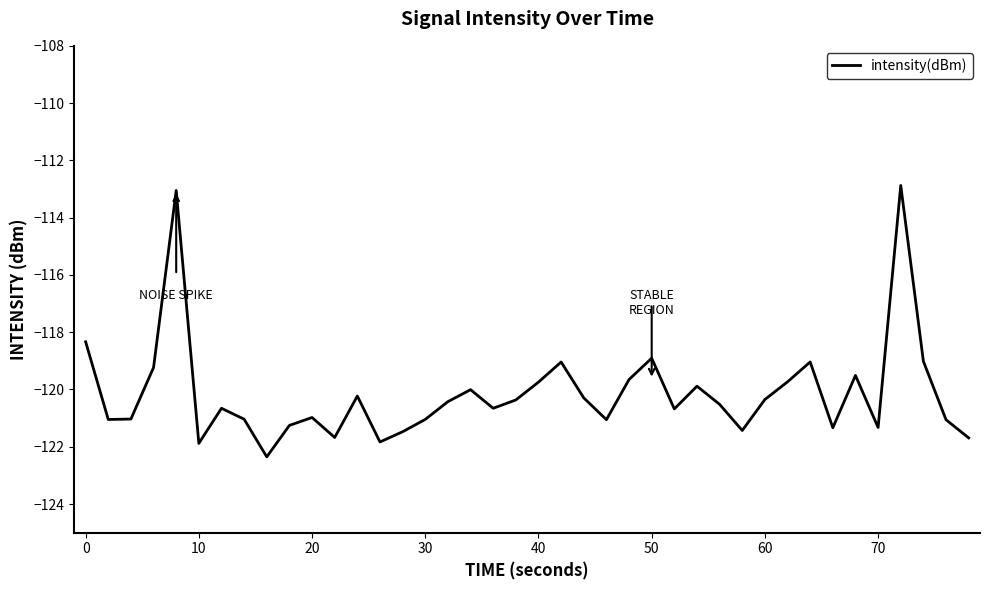

What is the difference between the maximum and minimum values?

9.5